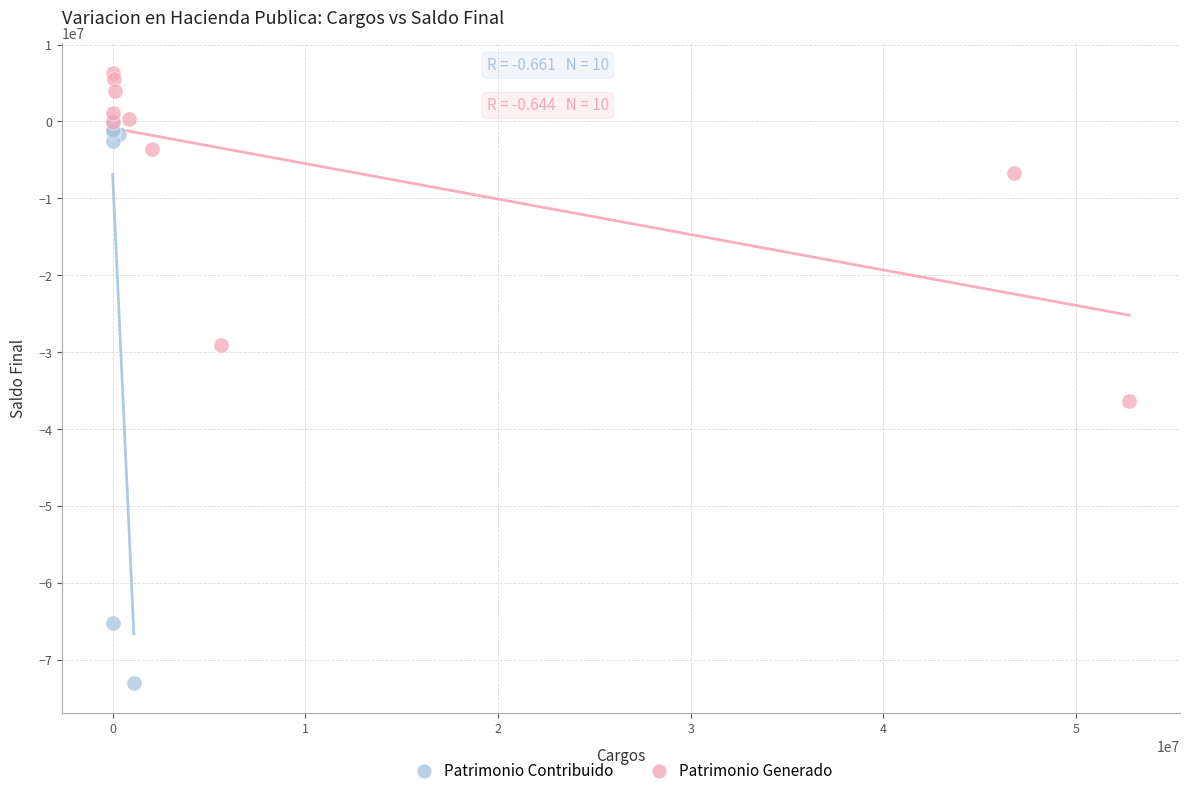

Which series reaches the maximum Y coordinate?

Patrimonio Generado